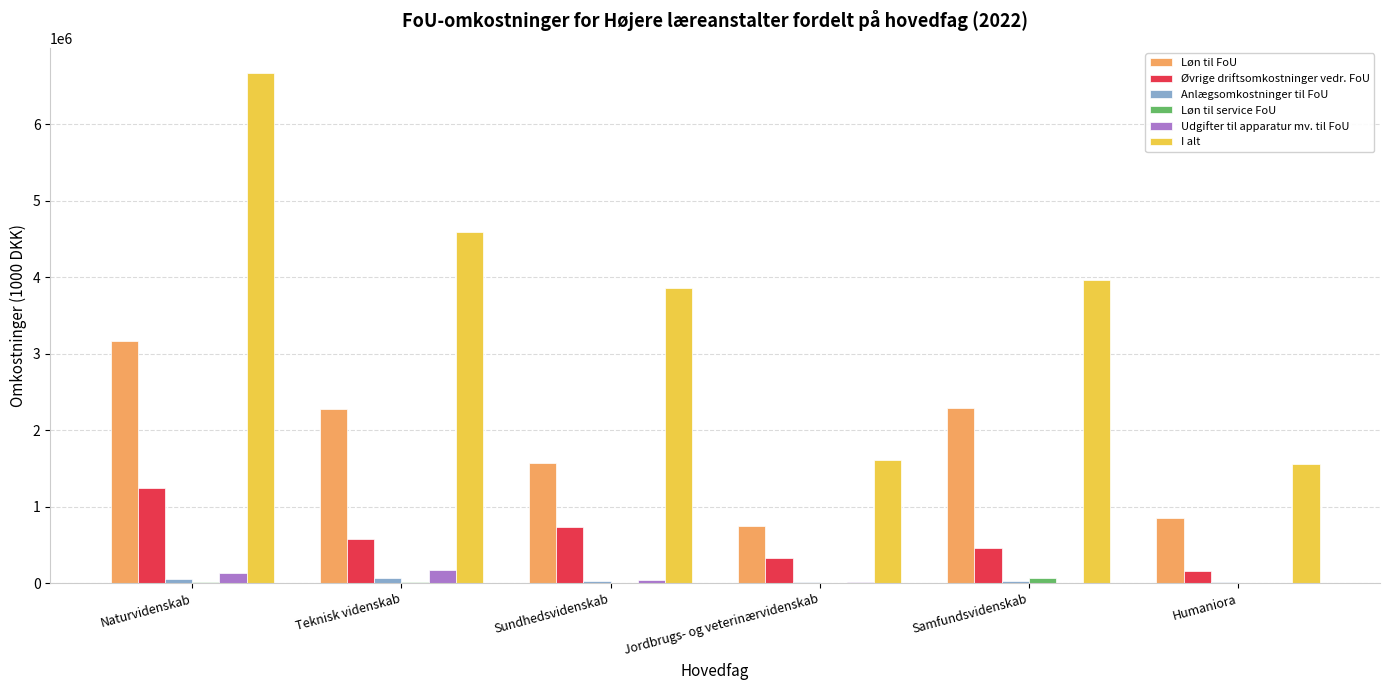

At which category is the sum across all series the highest?

Naturvidenskab